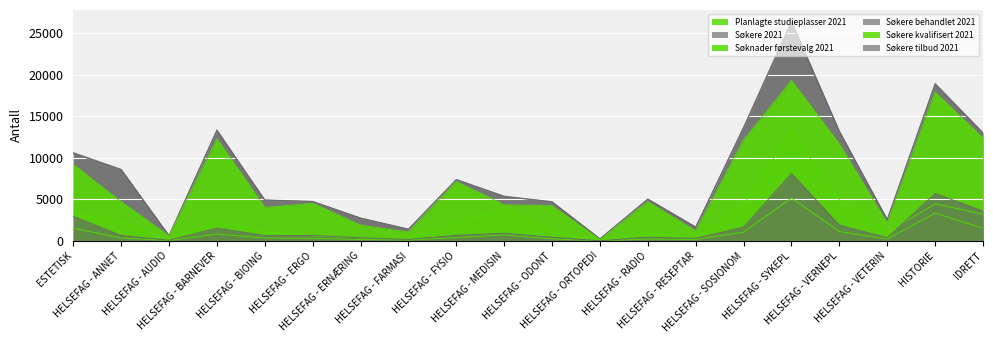

The Søkere tilbud 2021 series shows 1535 at HELSEFAG - BARNEVER. True or false?

True